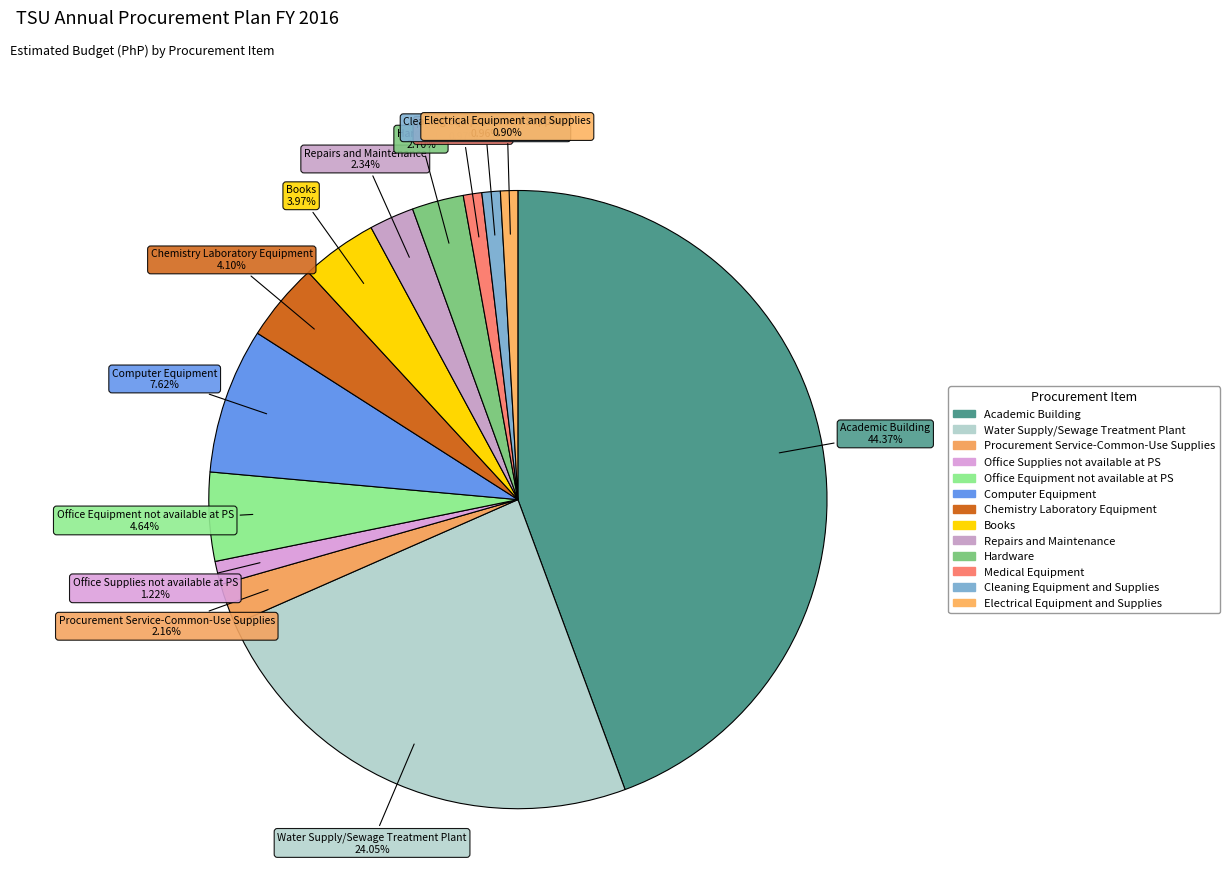

Rank the categories by value from lowest to highest.

Electrical Equipment and Supplies, Cleaning Equipment and Supplies, Medical Equipment, Office Supplies not available at PS, Procurement Service-Common-Use Supplies, Repairs and Maintenance, Hardware, Books, Chemistry Laboratory Equipment, Office Equipment not available at PS, Computer Equipment, Water Supply/Sewage Treatment Plant, Academic Building